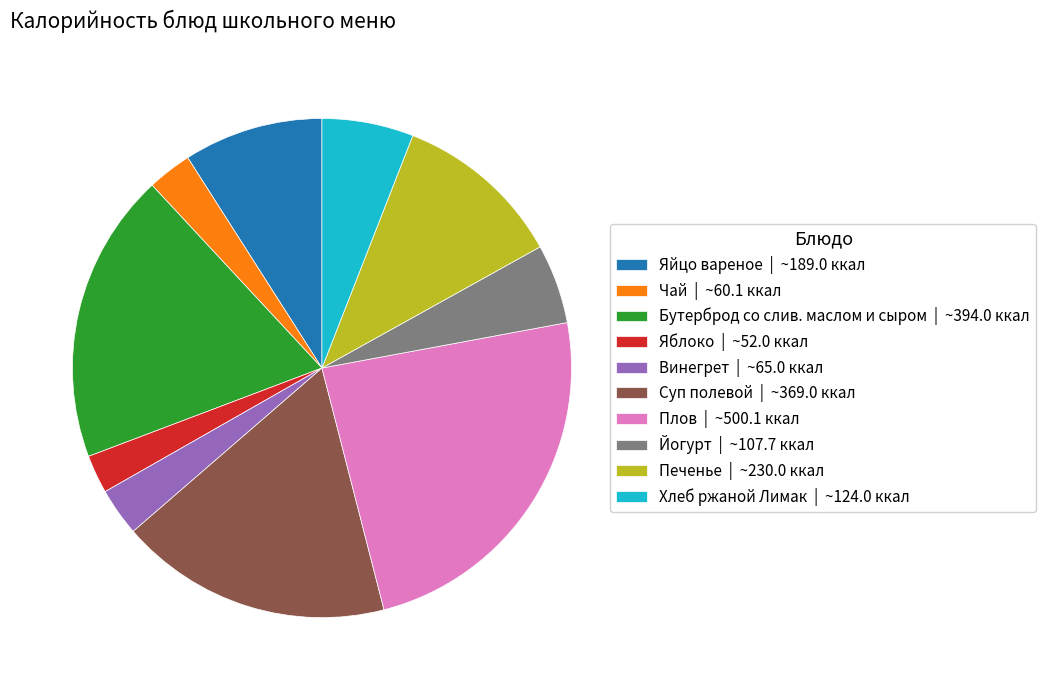

True or false: Хлеб ржаной Лимак | ~124.0 ккал accounts for 6% of the total.

True